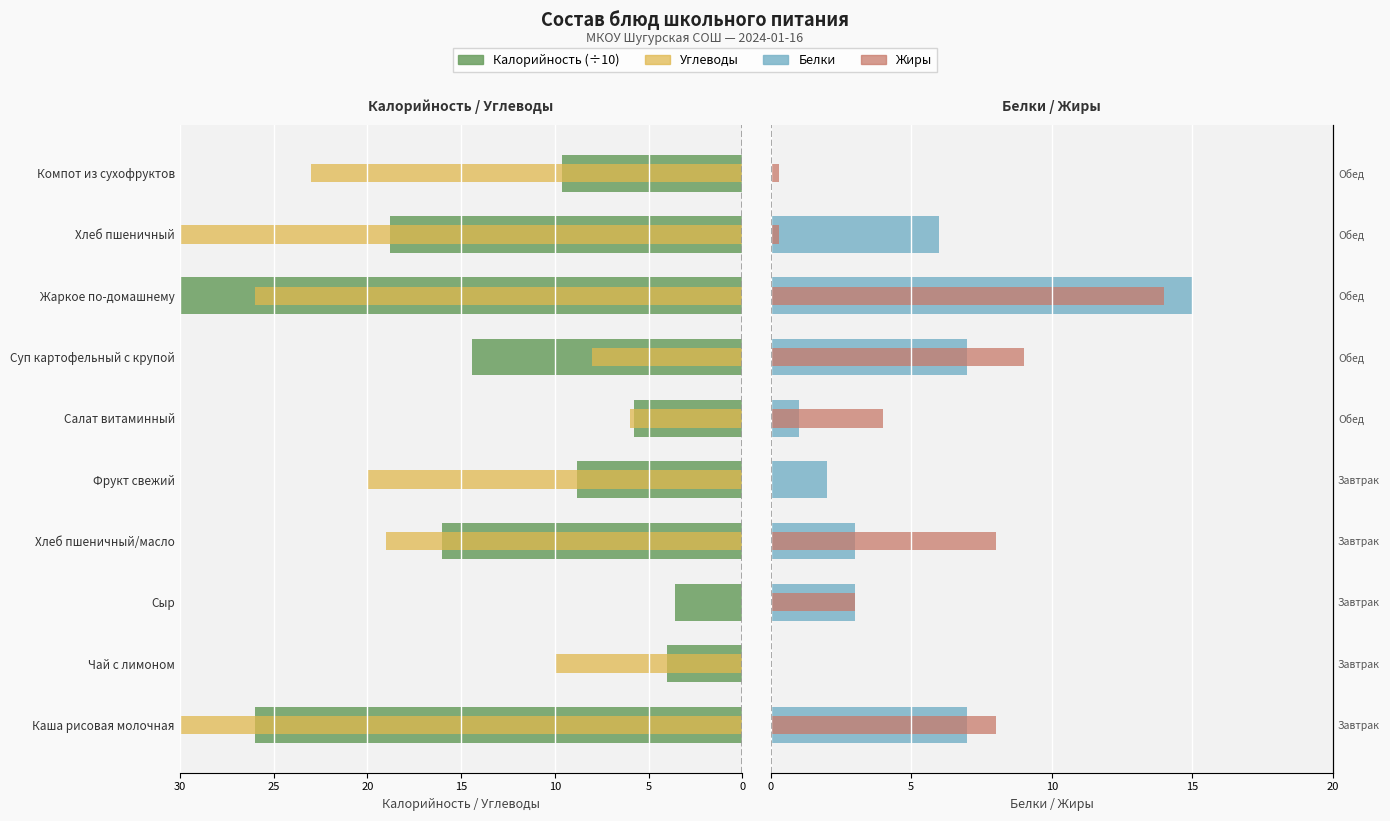

Is the value of Калорийность (÷10) at Сыр greater than the value of Жиры at Салат витаминный?

No